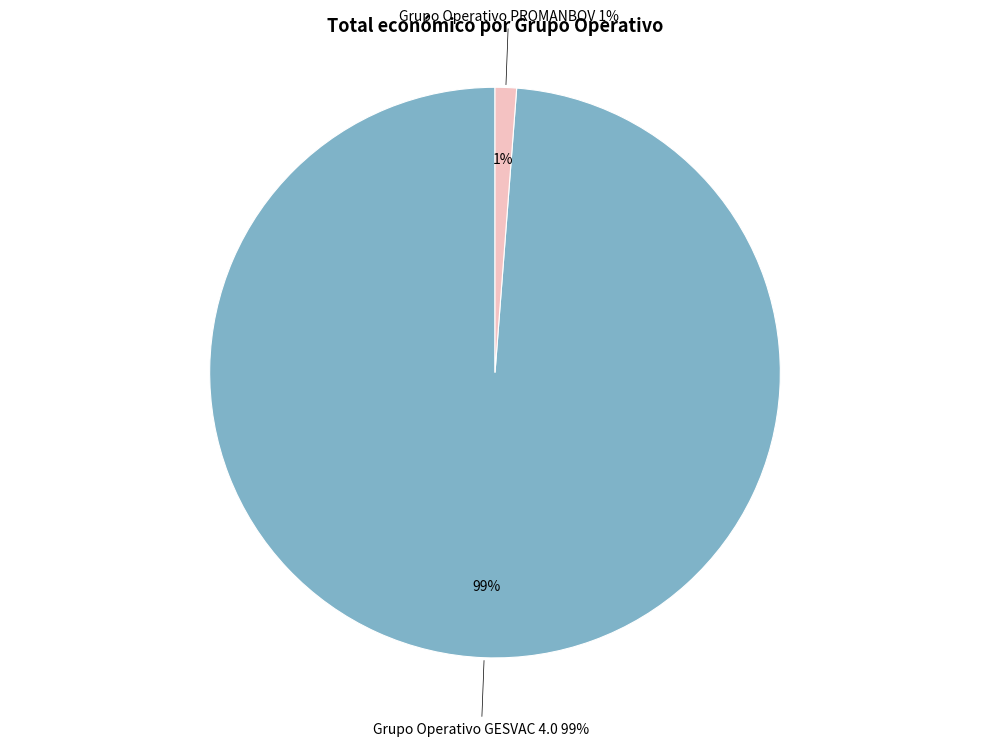

Is it true that Grupo Operativo GESVAC 4.0 is 89% of the pie?

False